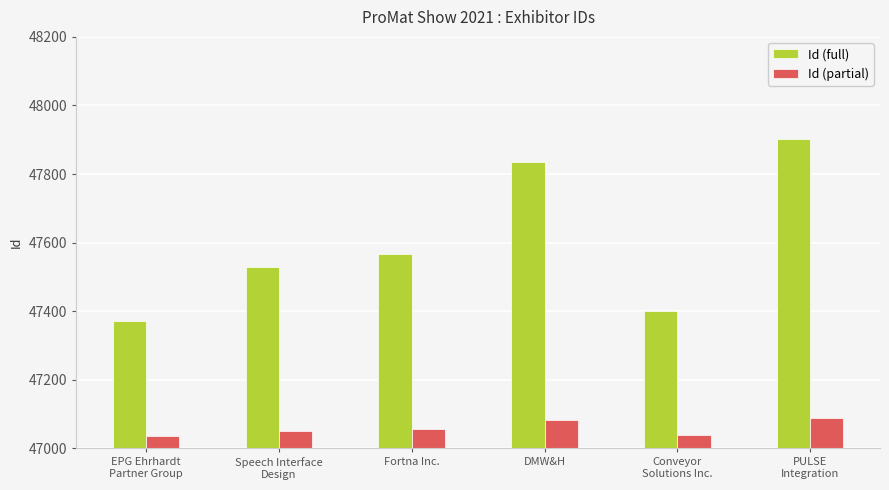

At which label is Id (full) closest to 47636?

Fortna Inc.